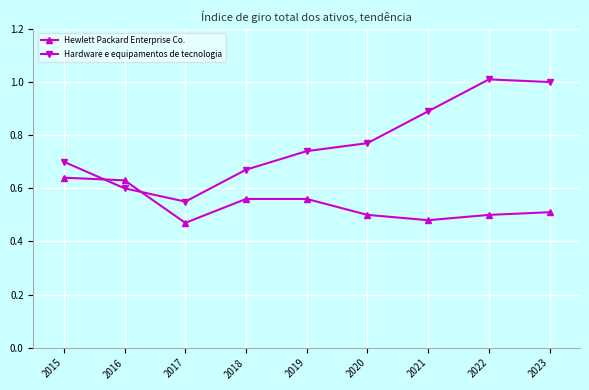

Which label corresponds to the smallest value in the chart?

2017